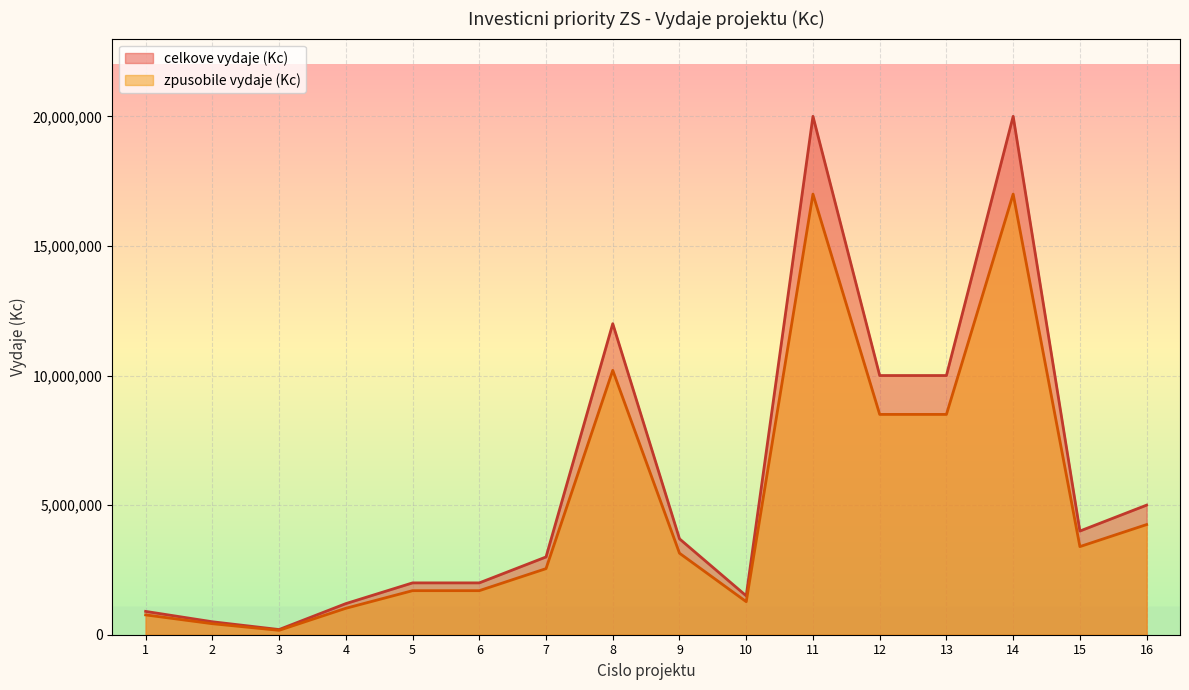

Which series has the largest range (max minus min)?

celkove vydaje (Kc)